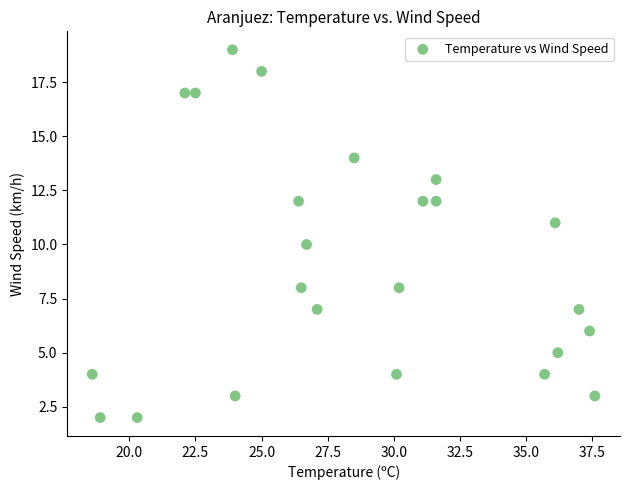

What is the range of Y values (max minus min)?

17